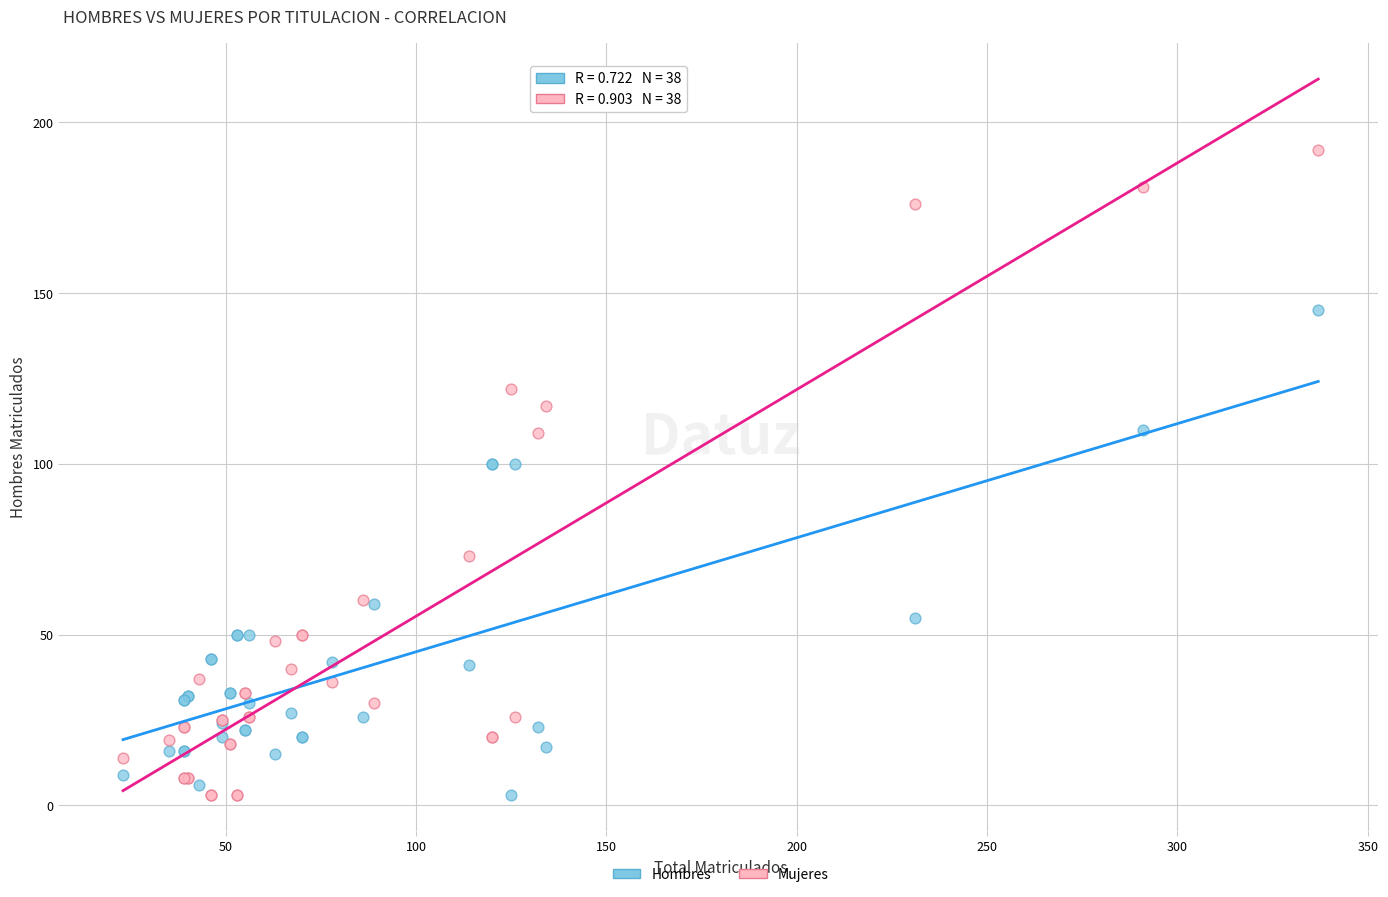

Which series reaches the maximum Y coordinate?

Mujeres